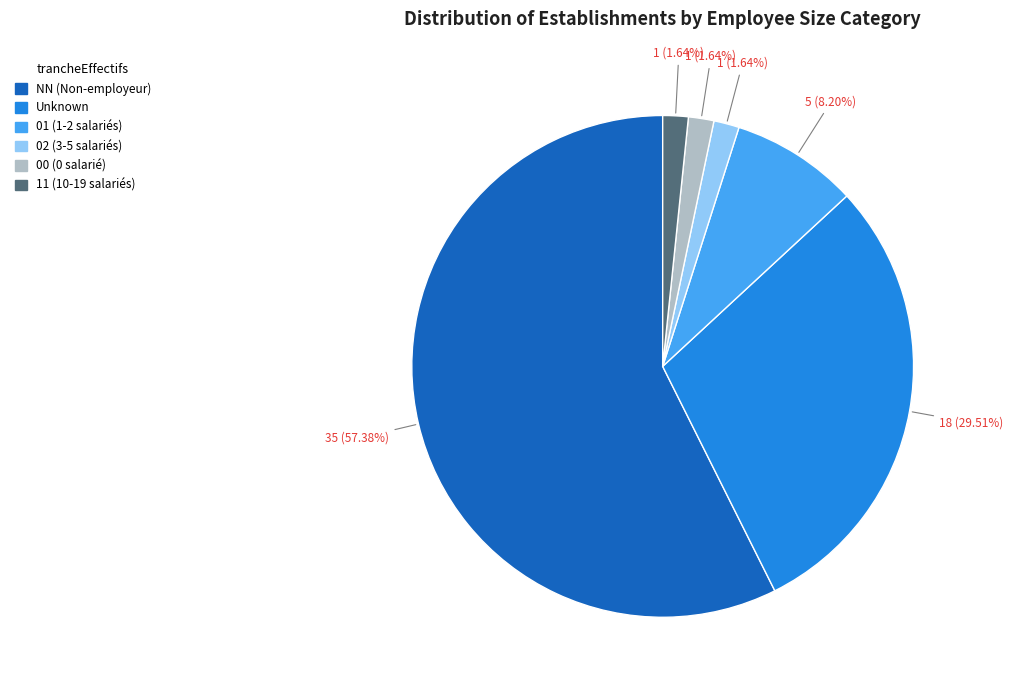

Does Unknown account for over 50% of the chart?

No